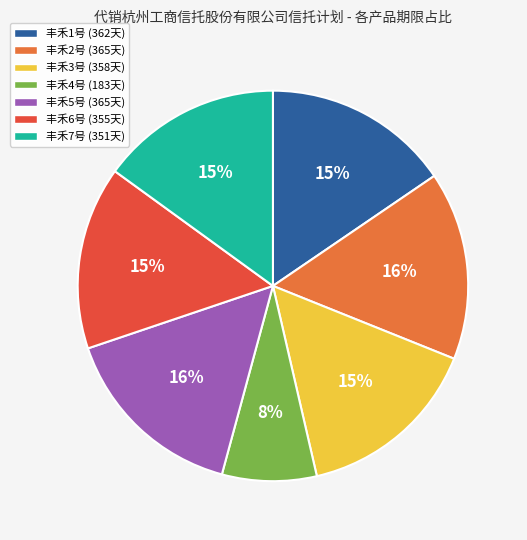

Approximately how many times larger is the value at 丰禾4号 (183天) compared to 丰禾1号 (362天)?

0.5